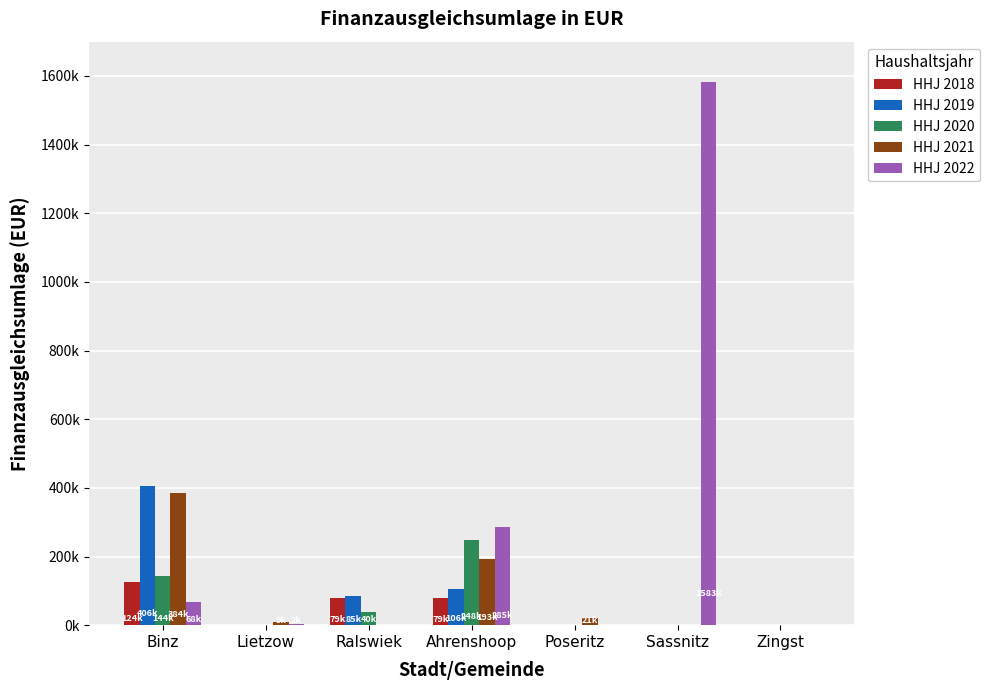

What are all the series names shown in the legend?

HHJ 2018, HHJ 2019, HHJ 2020, HHJ 2021, HHJ 2022